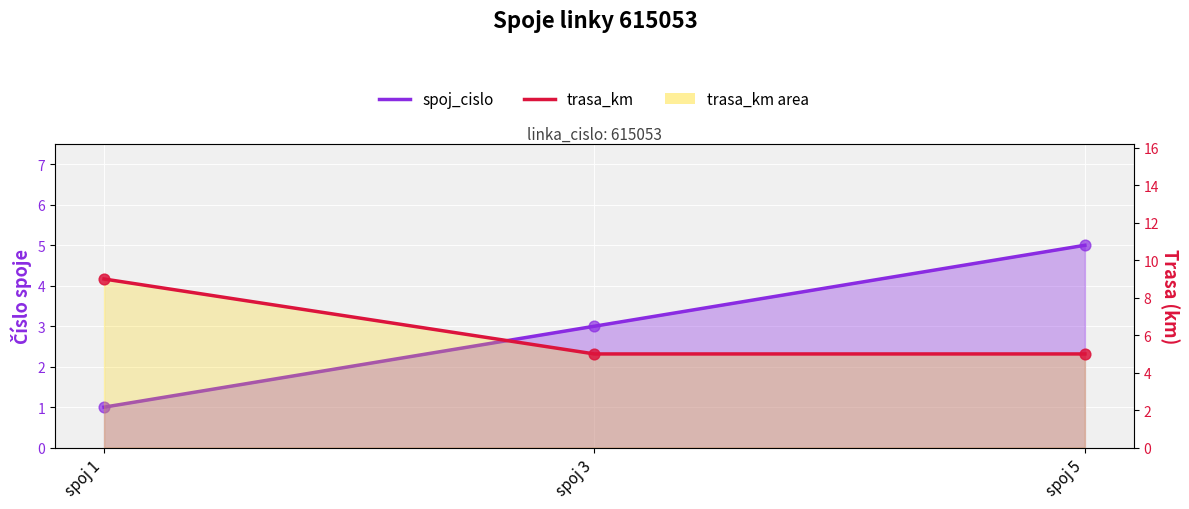

What is the total value across all series at spoj 5?

10